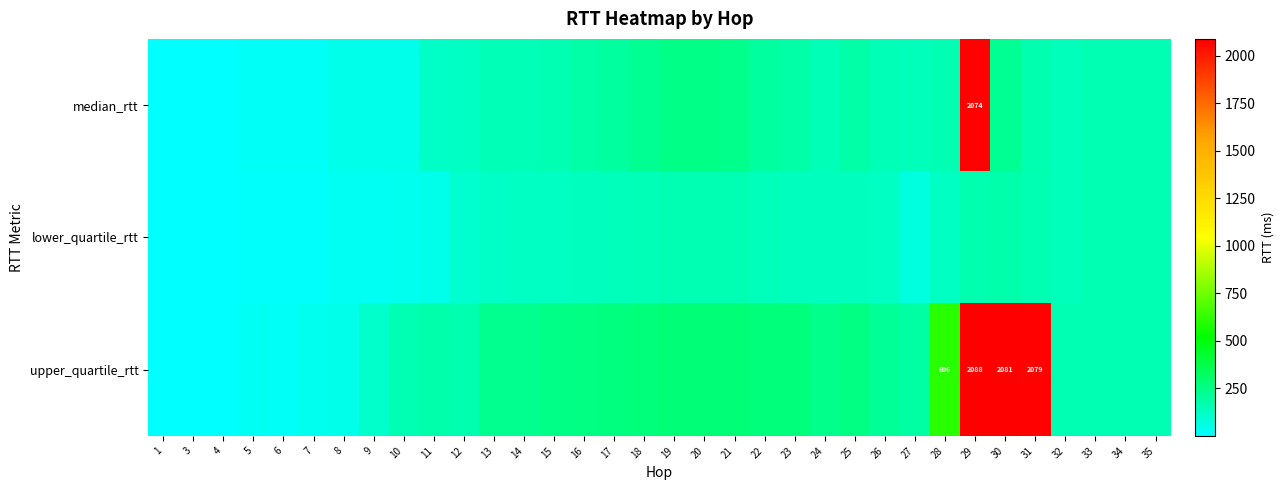

What is the total value across all series at 14?

513.2